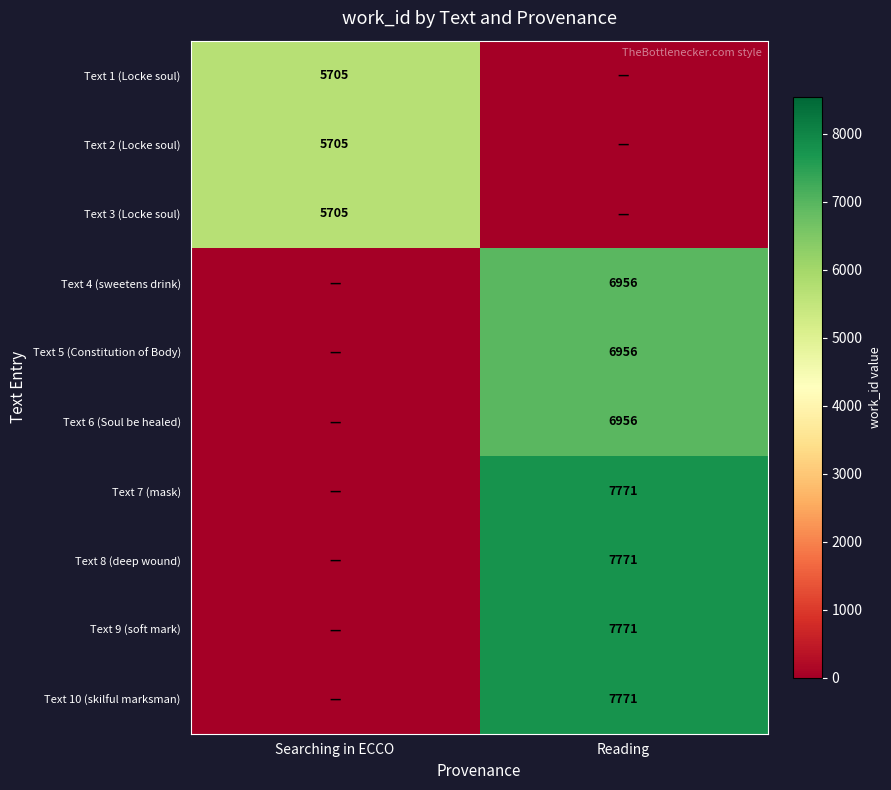

At which category is the sum across all series the highest?

Reading